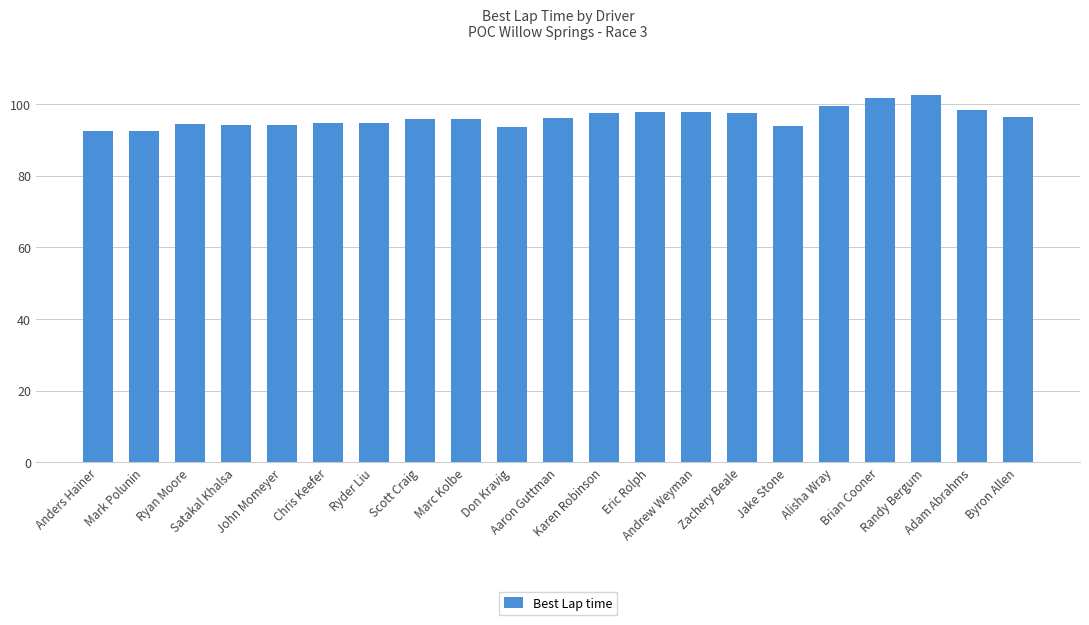

What is the average value?

96.2